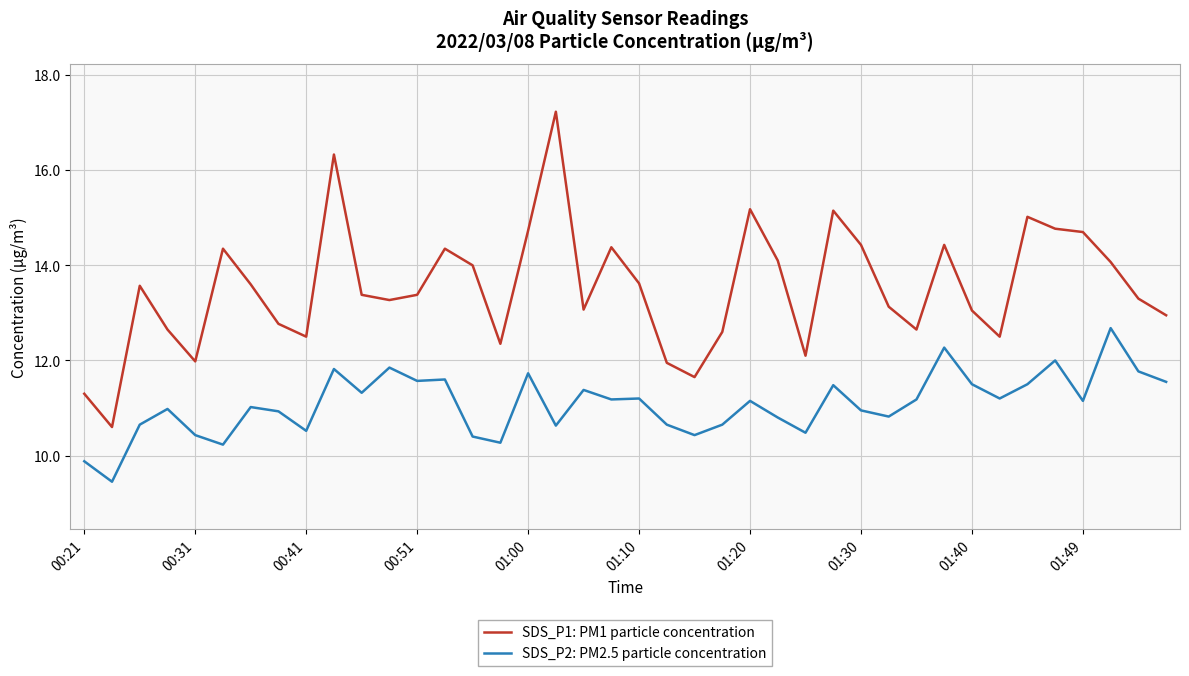

True or false: SDS_P1: PM1 particle concentration and SDS_P2: PM2.5 particle concentration intersect in this chart.

False